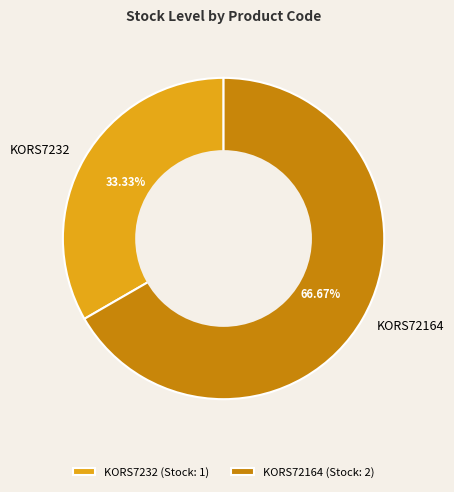

What percentage is the KORS7232 slice, to the nearest percent?

33%